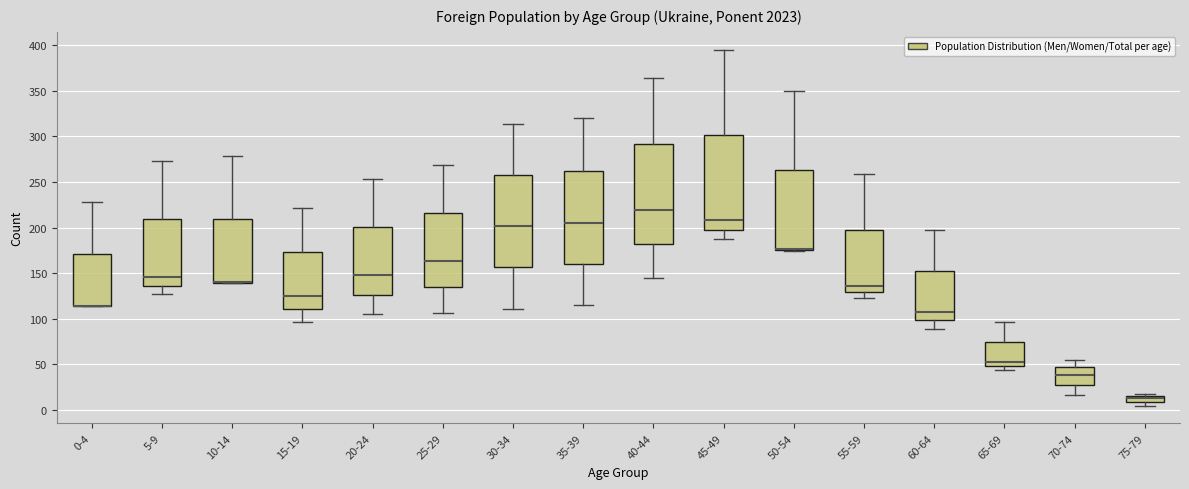

Comparing the boxes themselves (not the whiskers), which one is the tallest?

40-44